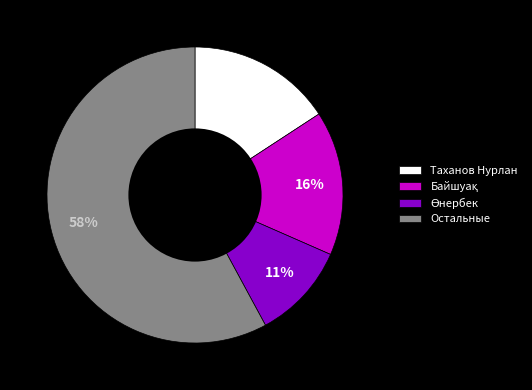

How many slices are in this pie chart?

4